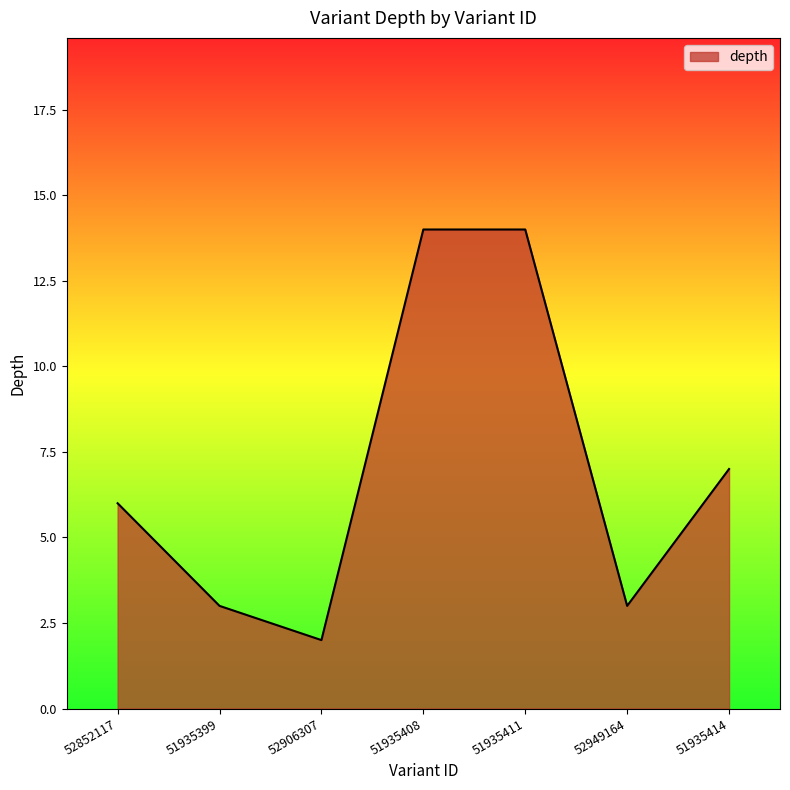

At which label is the value closest to 8?

51935414